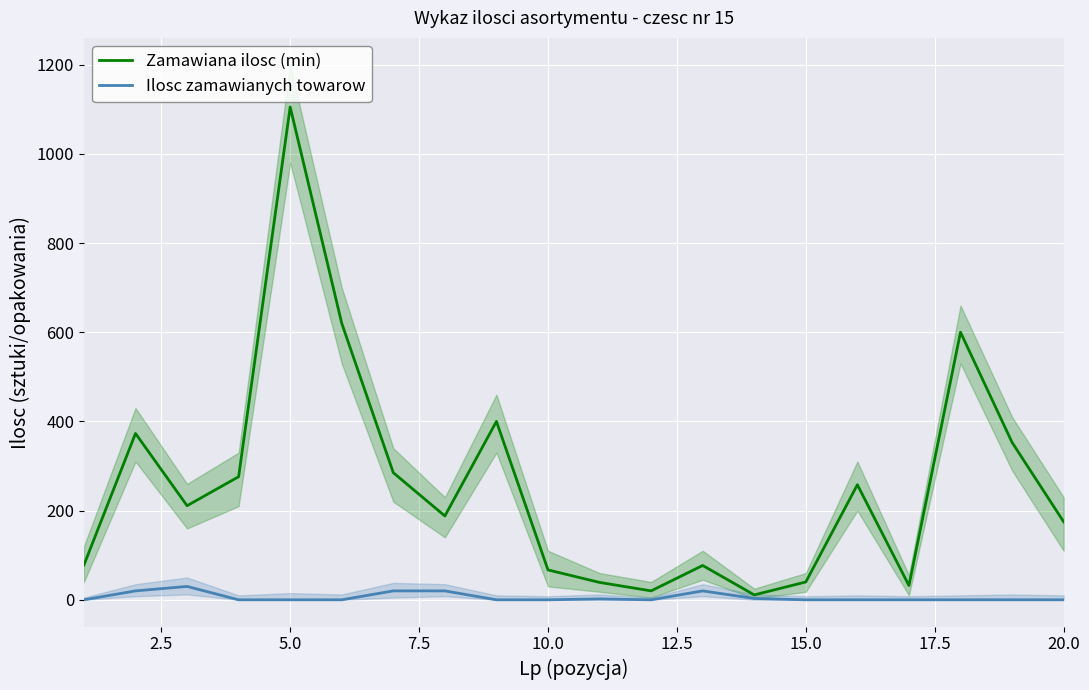

True or false: Ilosc zamawianych towarow and Zamawiana ilosc (min) cross at least once.

False